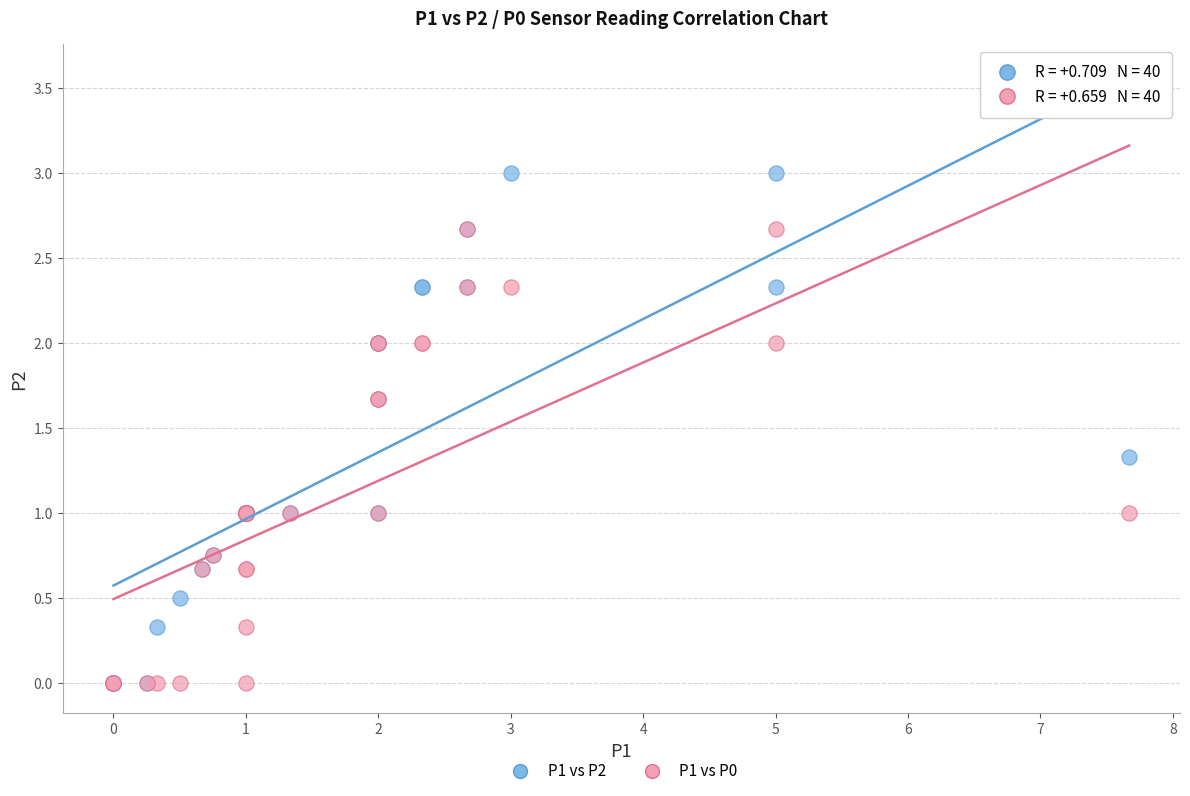

Which series has the widest spread of Y values?

P1 vs P2